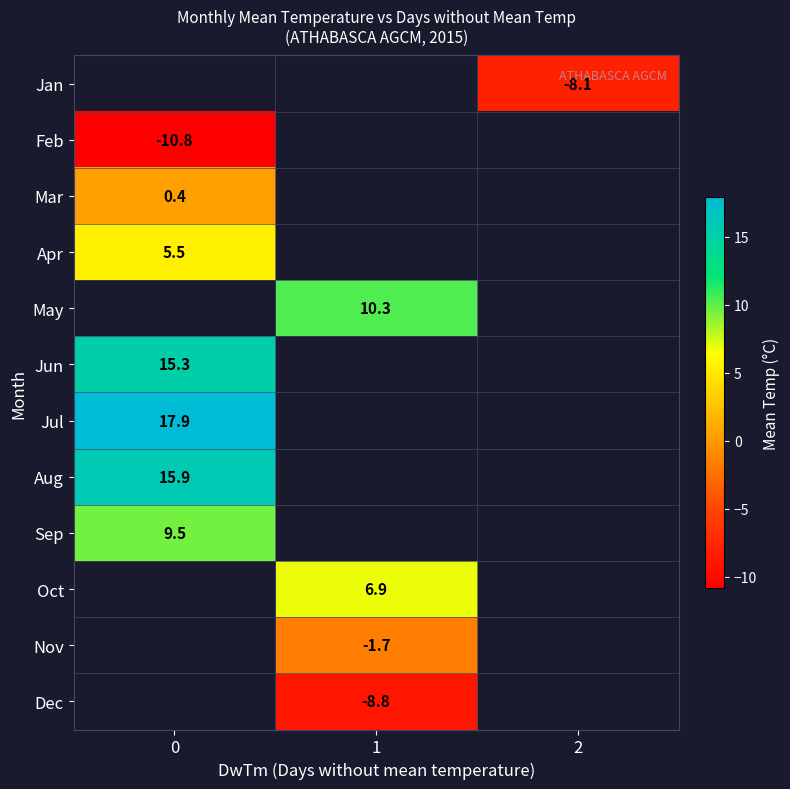

Is it true that Dec equals -8.8 at 1?

True